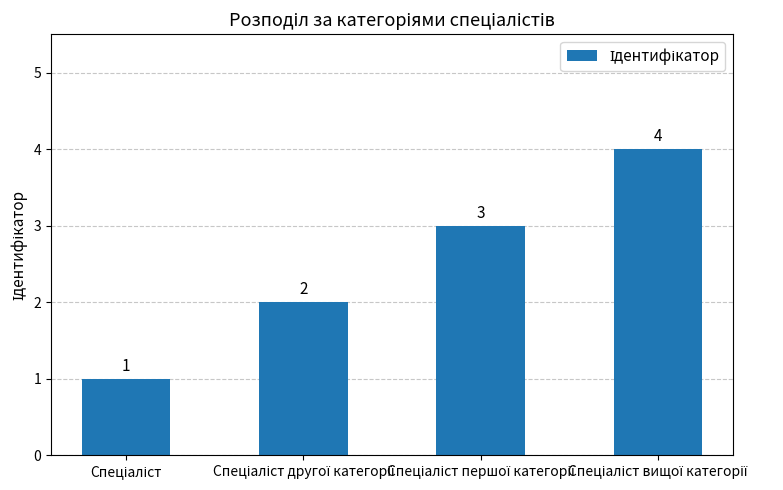

What is the difference between the maximum and minimum values?

3